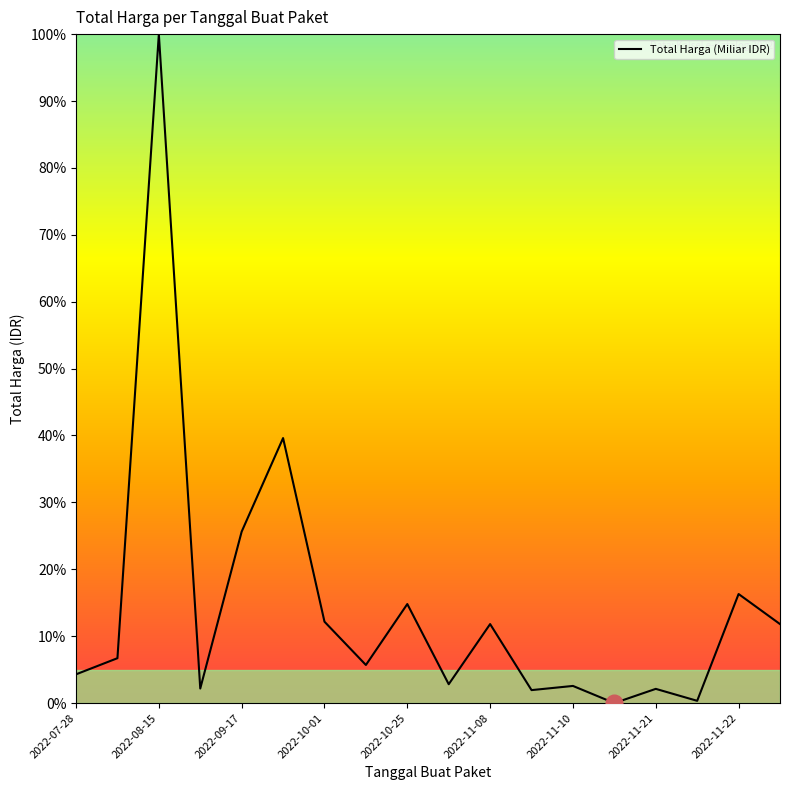

What is the difference between the maximum and minimum values?

100.0